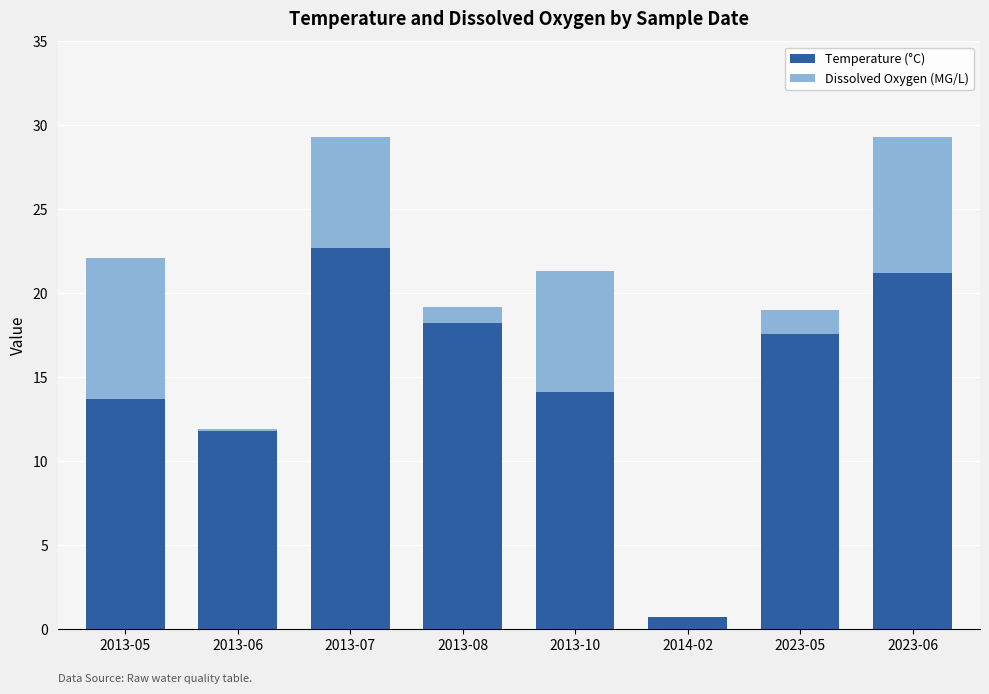

Reading right to left, transcribe the values for Temperature (°C).

2023-06=21.2	2023-05=17.6	2014-02=0.7	2013-10=14.1	2013-08=18.2	2013-07=22.7	2013-06=11.8	2013-05=13.7